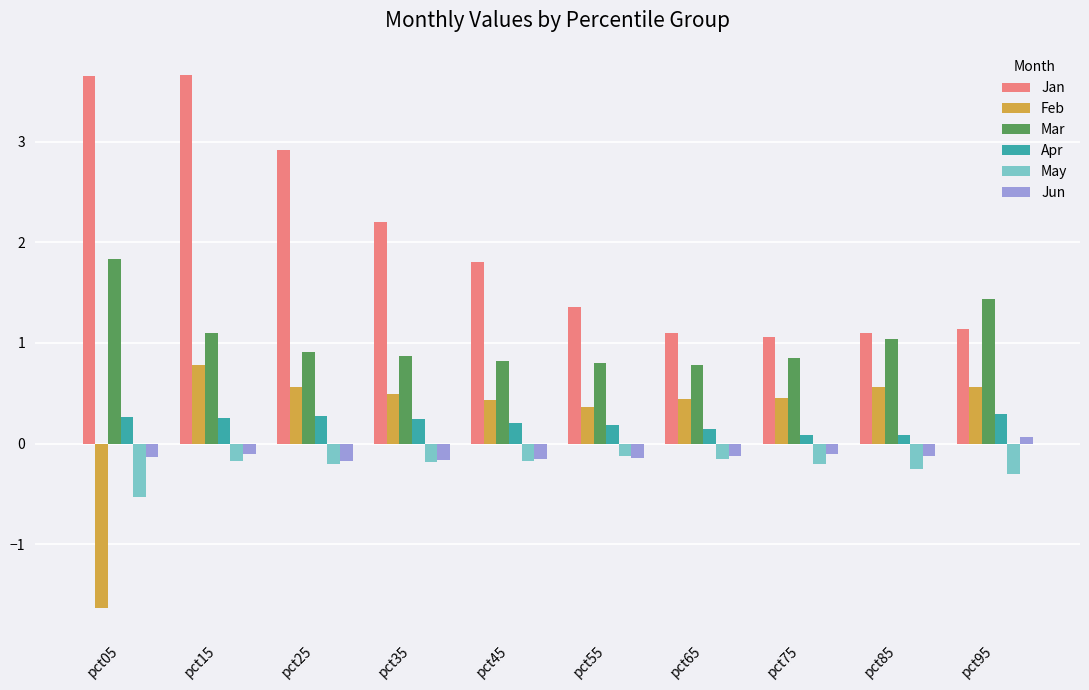

What is the value of the Feb bar at the 9th from the left?

0.6